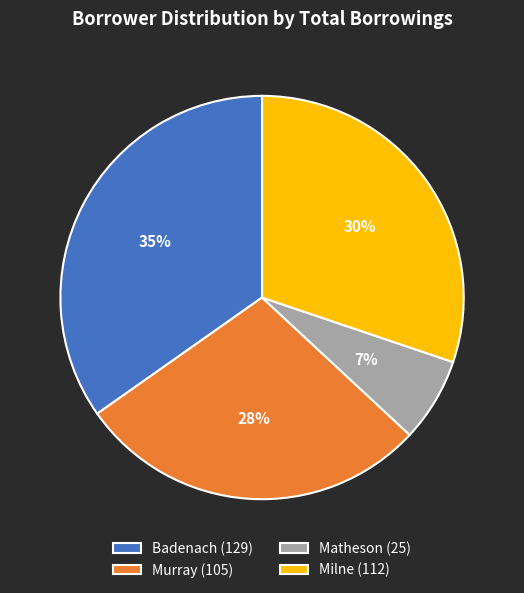

Count the number of slices in the pie.

4